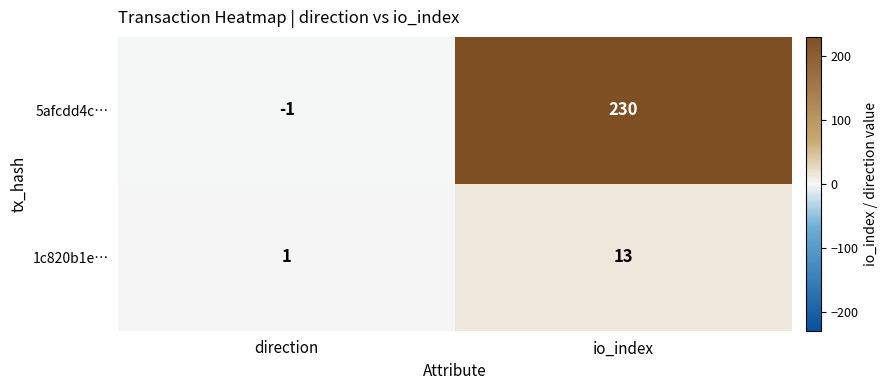

What is the approximate value of 1c820b1e… at io_index, to the nearest 5?

15